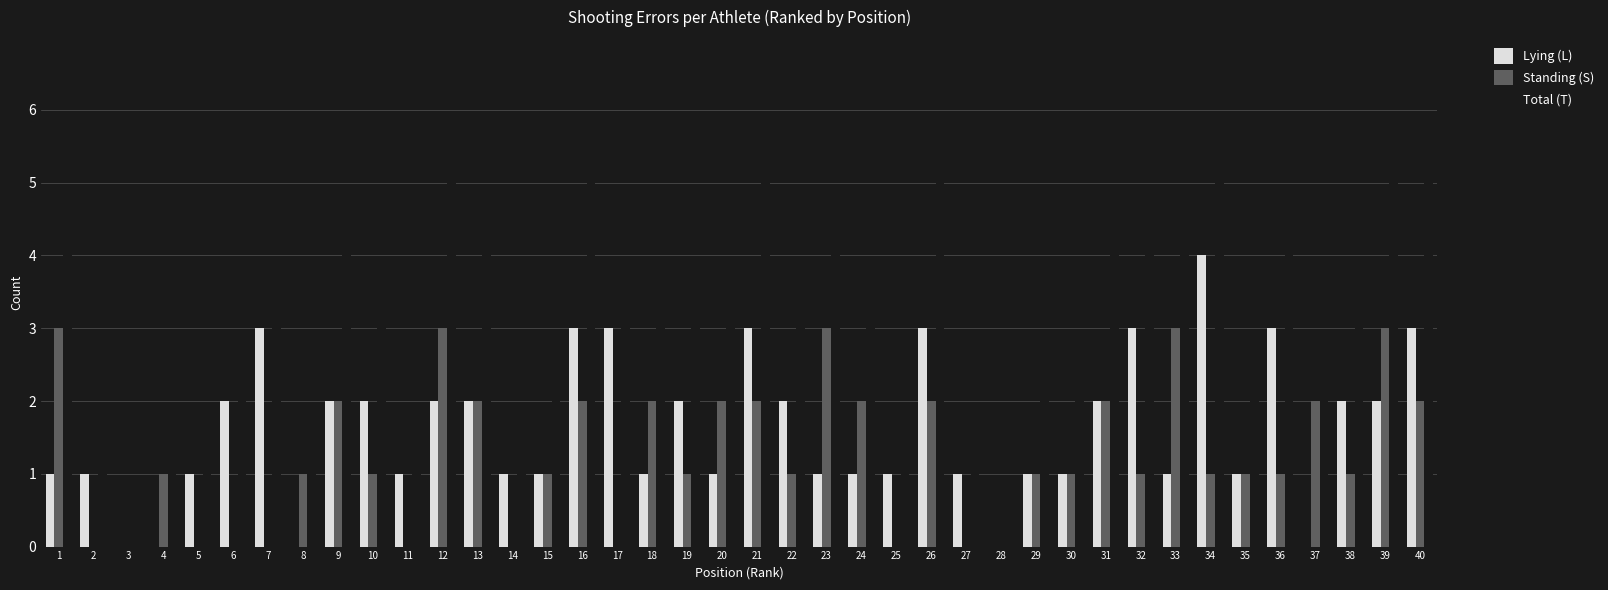

Which series has the largest total across all categories?

Total (T)